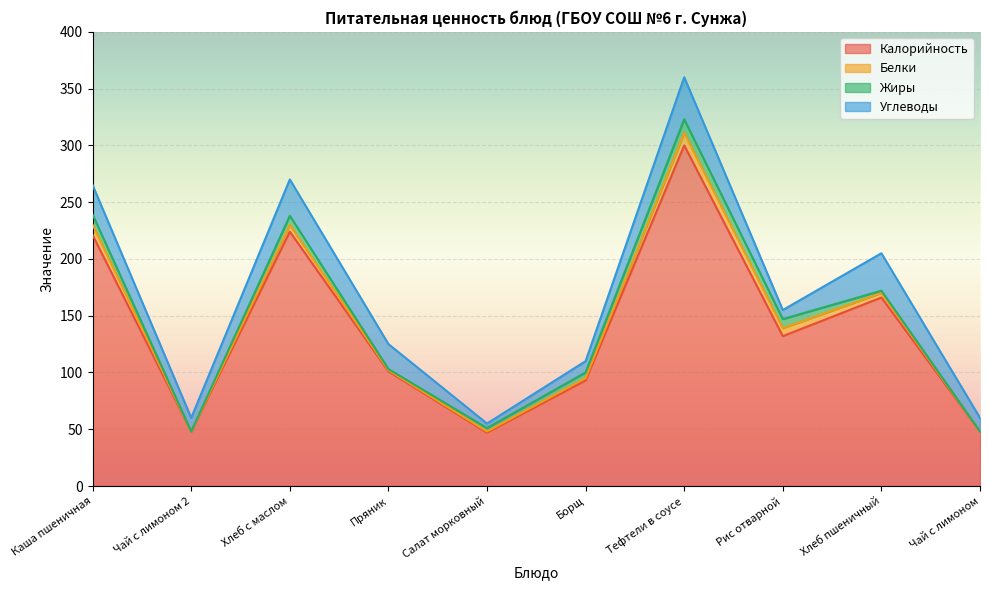

Does the chart display data point markers on the line(s)?

No